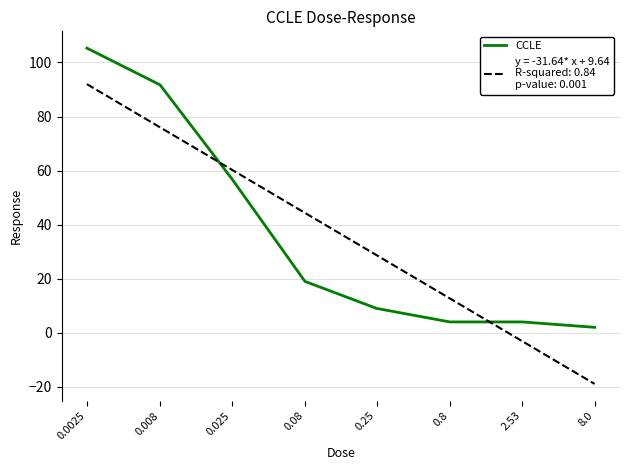

What is the difference between the highest and lowest values at 0.008?

15.7